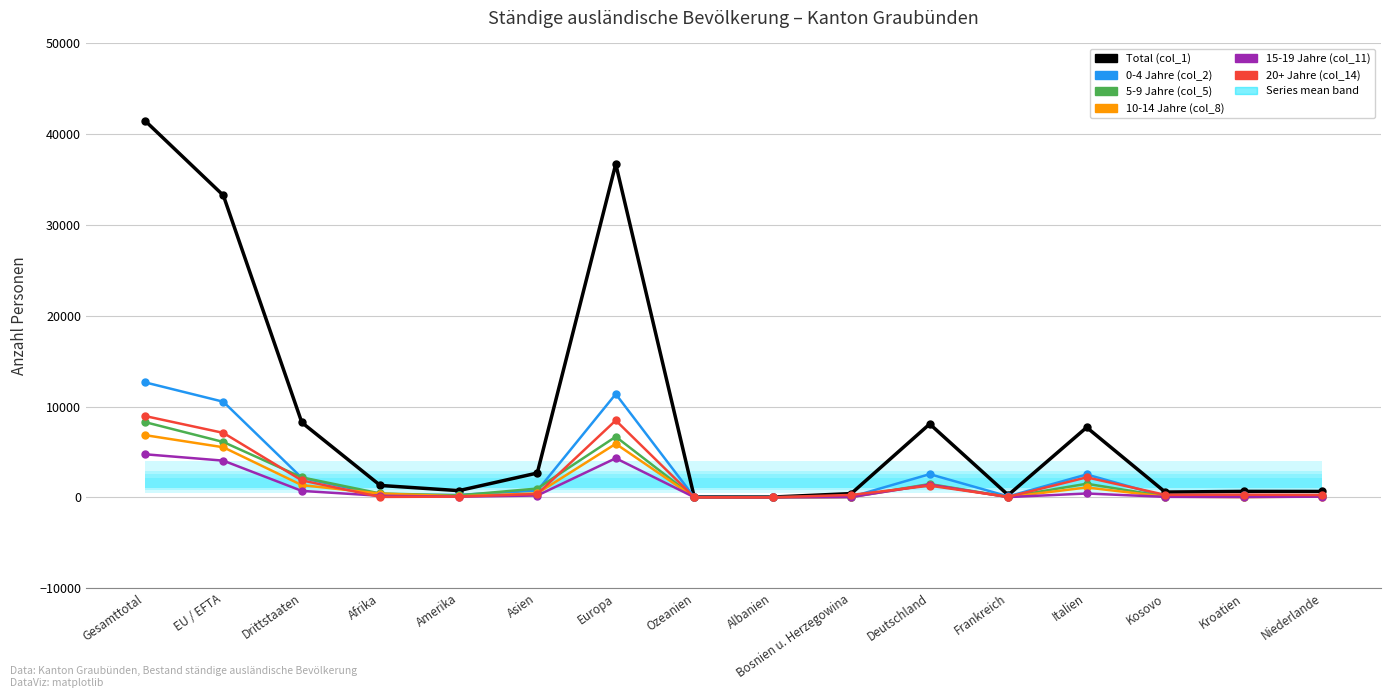

Which series has the largest range (max minus min)?

Total (col_1)